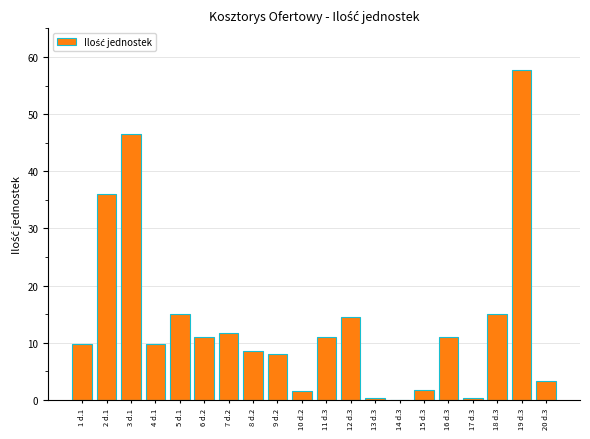

Where is the data nearest to the value 28?

2 d.1